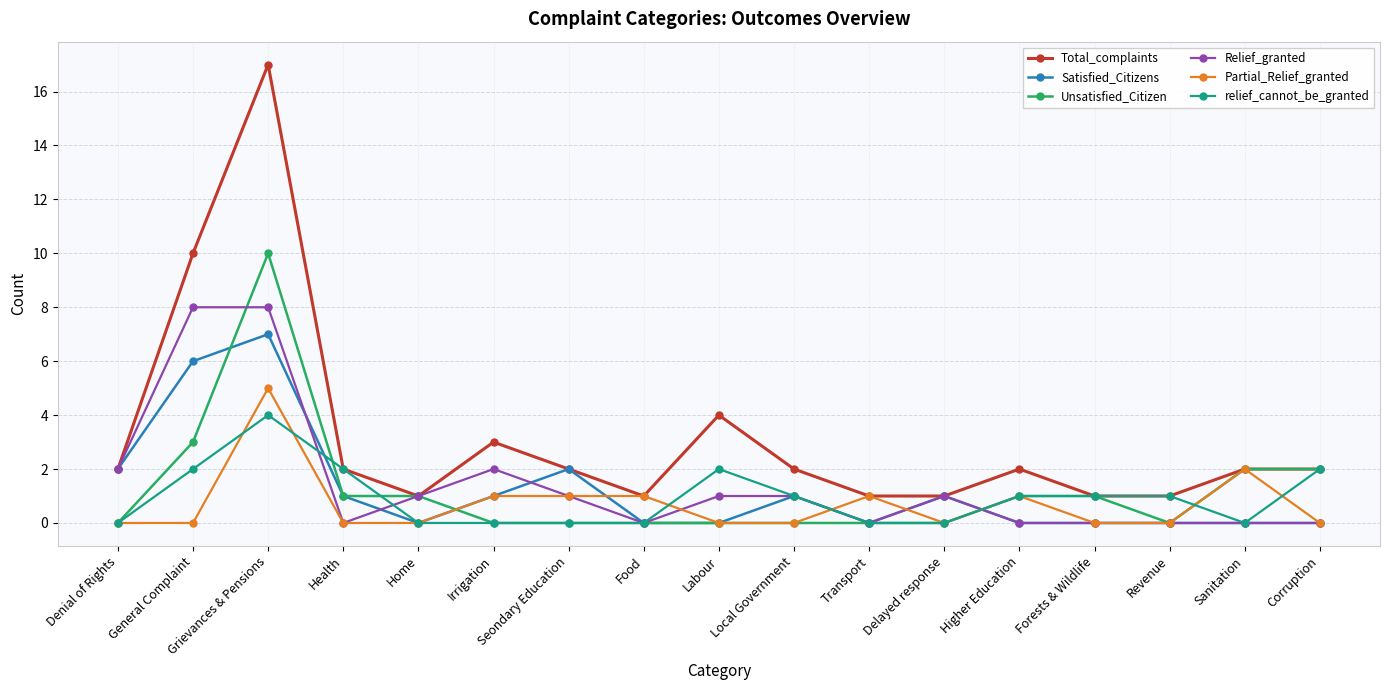

At which category is the sum across all series the highest?

Grievances & Pensions